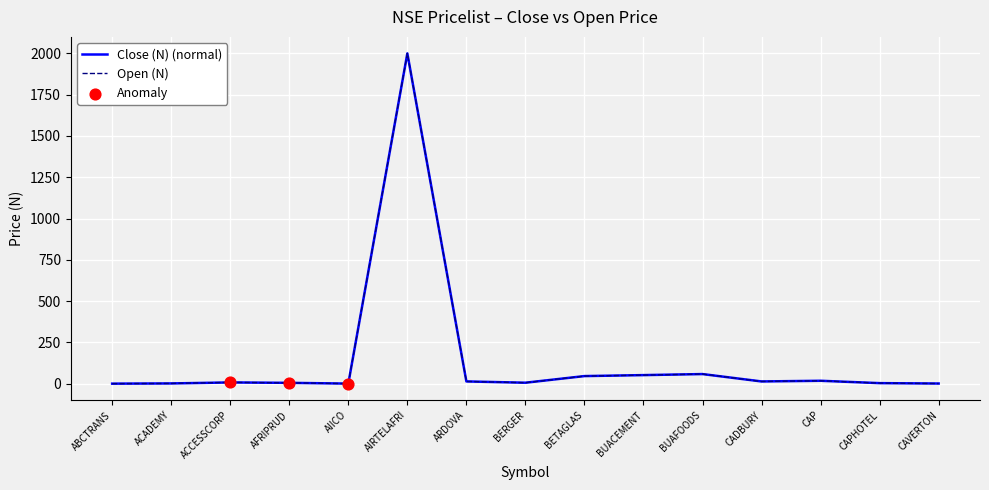

Is the value of Close (N) (normal) at BETAGLAS greater than the value of Open (N) at CAVERTON?

Yes